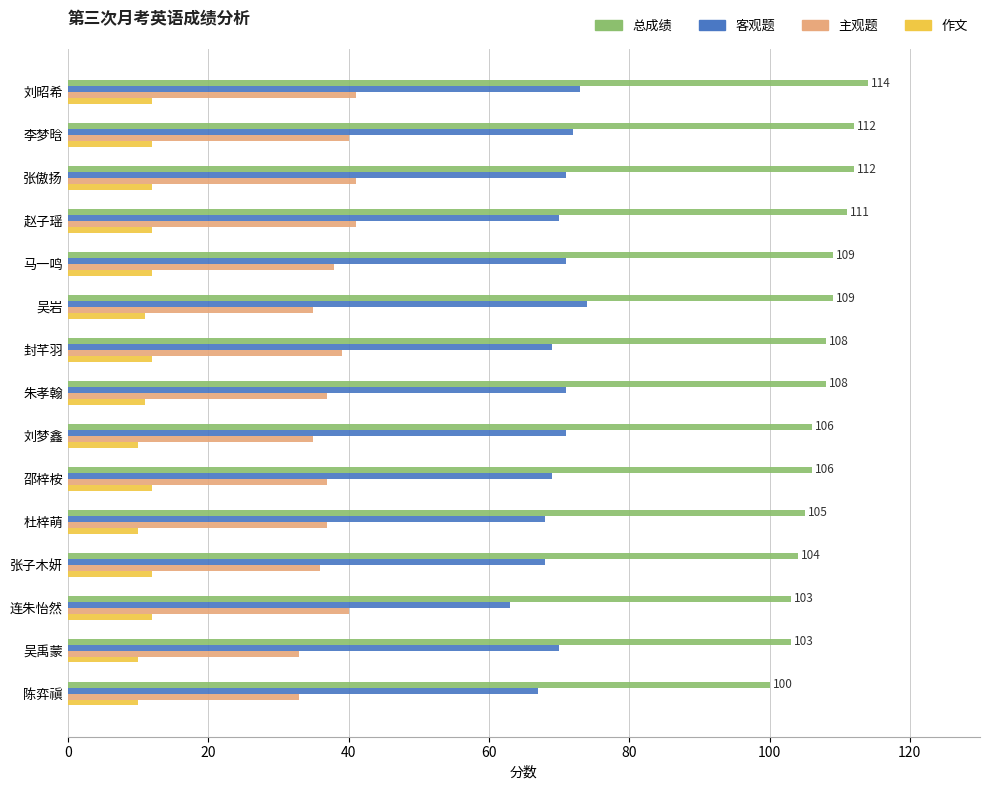

What is the difference between the maximum and minimum values in the 主观题 series?

8